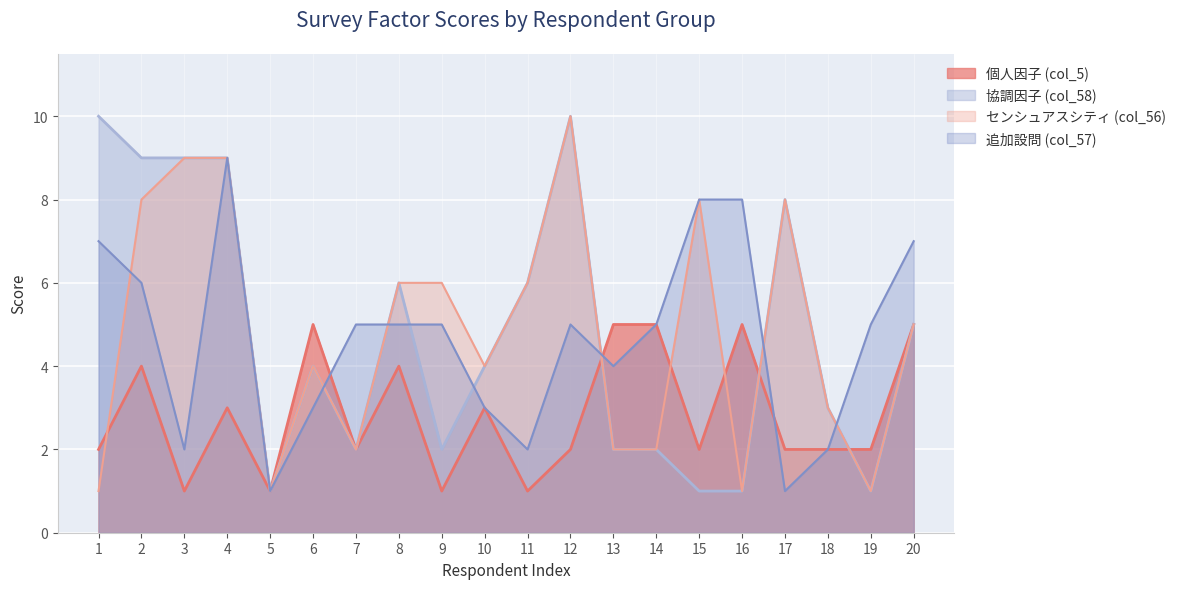

True or false: 協調因子 (col_58) has more than 2 interior local peaks.

True